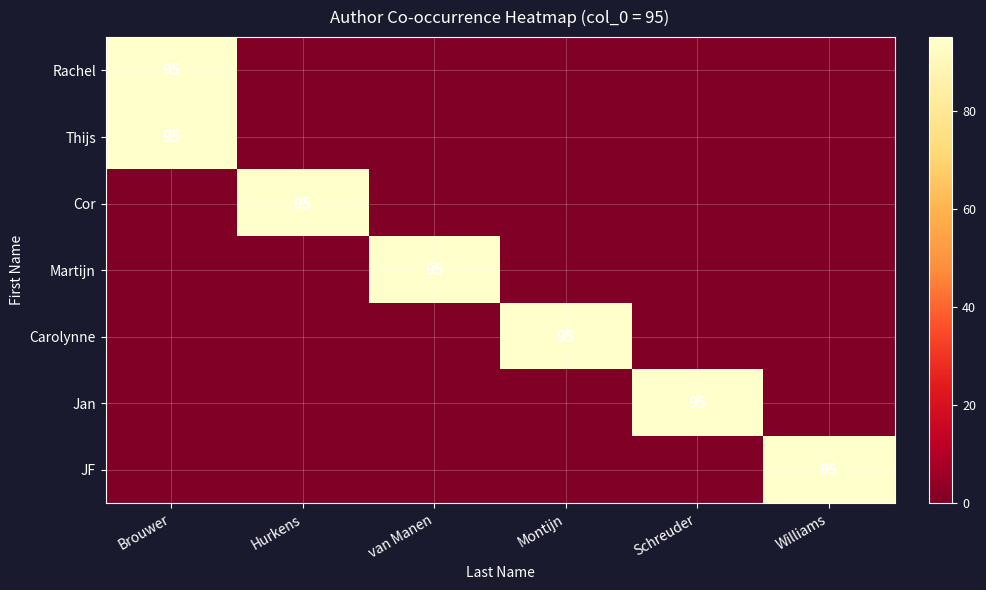

Is it true that Rachel equals 95 at Brouwer?

True